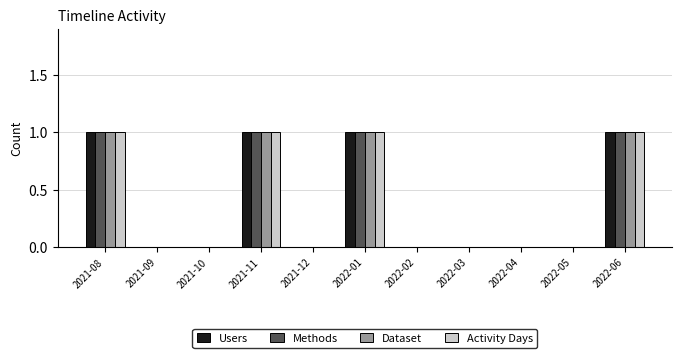

Reading left to right, extract all data points from this chart.

Users: 2021-08=1	2021-09=0	2021-10=0	2021-11=1	2021-12=0	2022-01=1	2022-02=0	2022-03=0	2022-04=0	2022-05=0	2022-06=1
Methods: 2021-08=1	2021-09=0	2021-10=0	2021-11=1	2021-12=0	2022-01=1	2022-02=0	2022-03=0	2022-04=0	2022-05=0	2022-06=1
Dataset: 2021-08=1	2021-09=0	2021-10=0	2021-11=1	2021-12=0	2022-01=1	2022-02=0	2022-03=0	2022-04=0	2022-05=0	2022-06=1
Activity Days: 2021-08=1	2021-09=0	2021-10=0	2021-11=1	2021-12=0	2022-01=1	2022-02=0	2022-03=0	2022-04=0	2022-05=0	2022-06=1